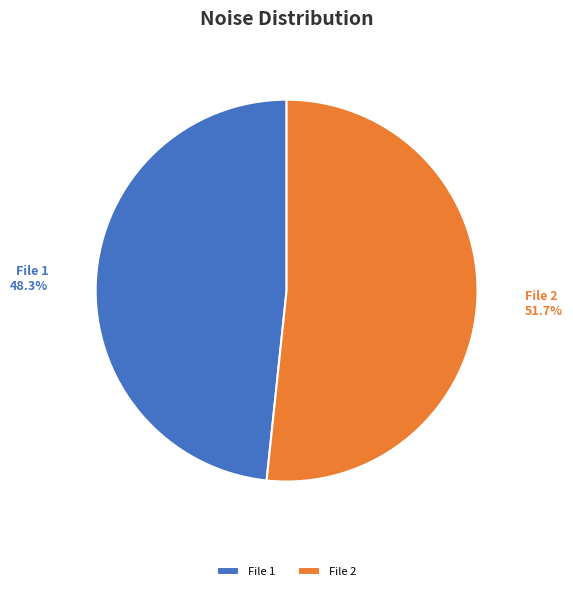

What is the largest slice in the pie chart?

File 2